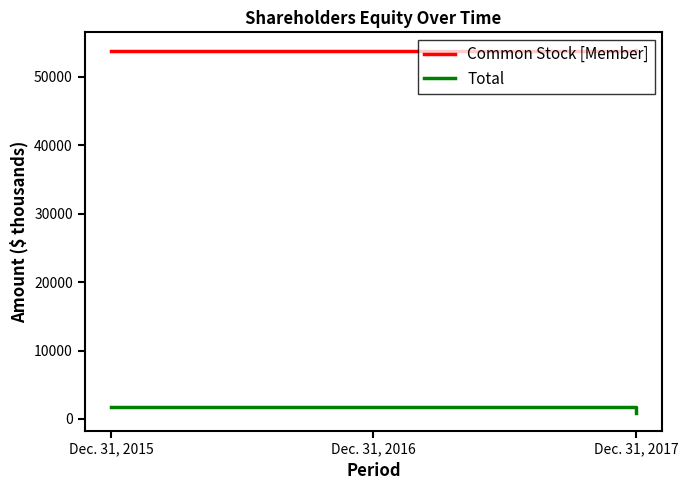

What is the greatest value displayed?

53822